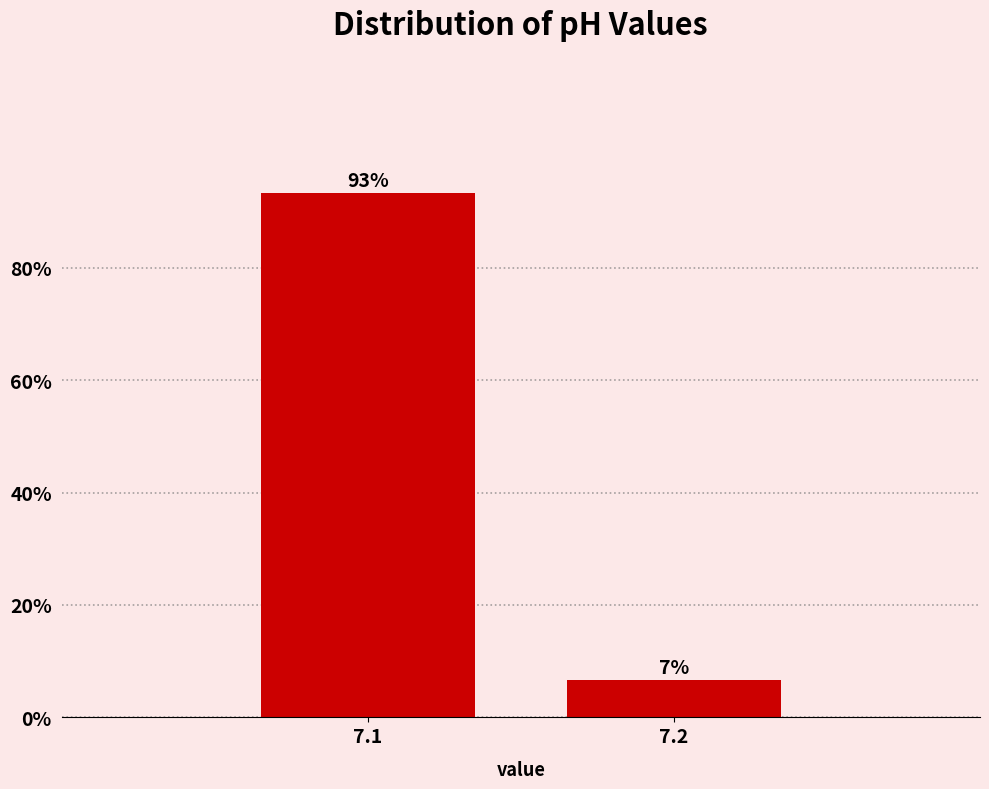

List the labels in order of value, smallest first.

7.2, 7.1